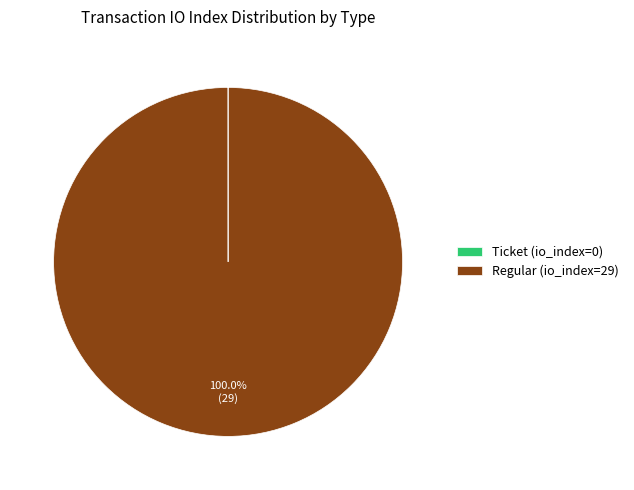

Which category has the biggest portion of the pie?

Regular (io_index=29)